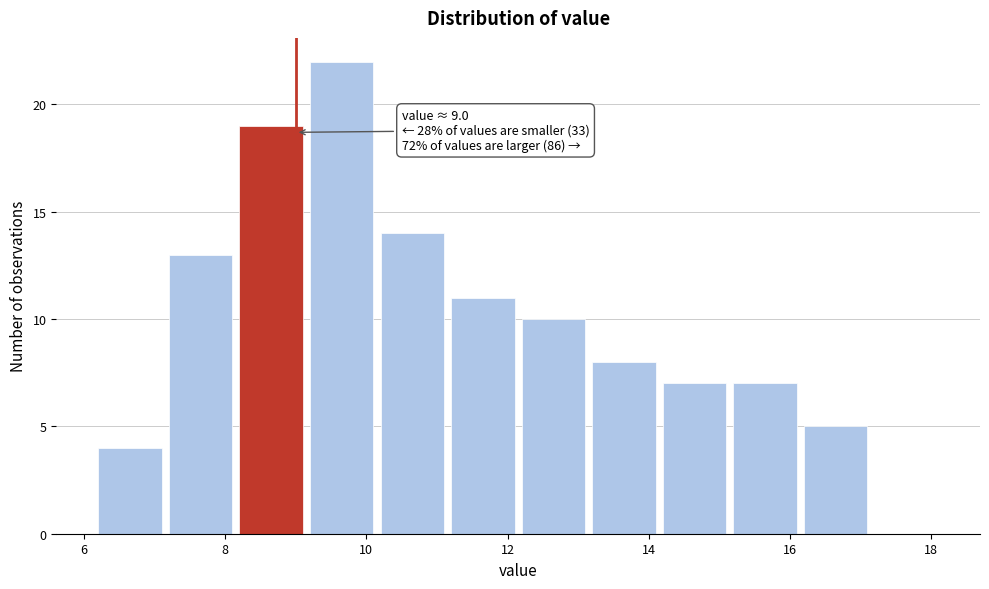

Over which range of the x-axis is the bar tallest?

9.15 to 10.15